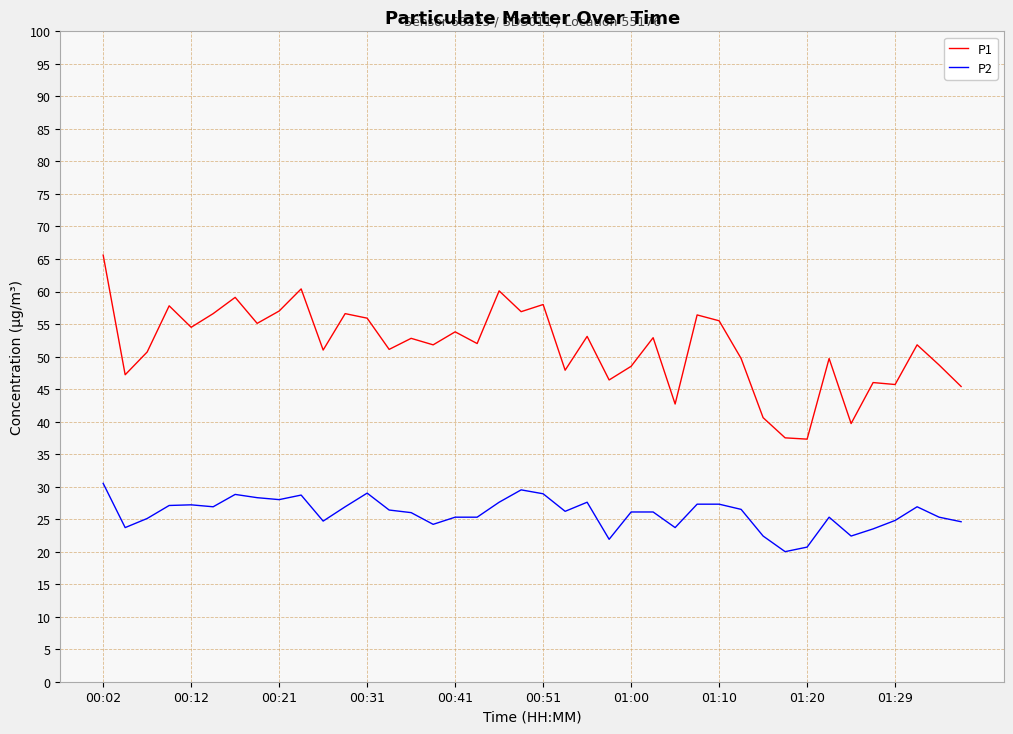

Which series has the largest range (max minus min)?

P1